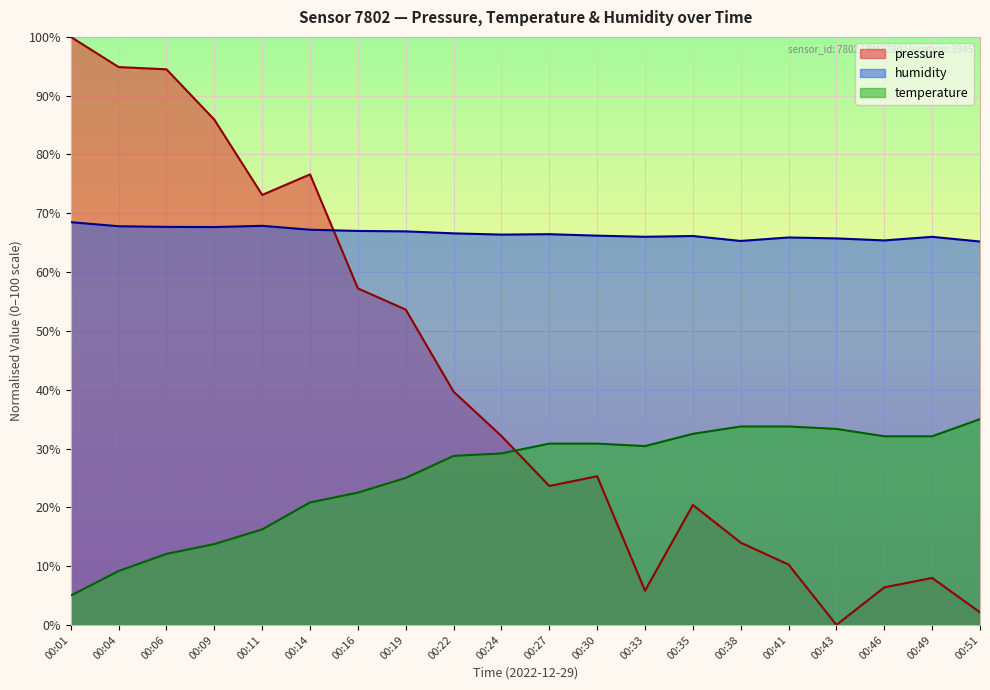

What is the value of the temperature point at the 11th from the left?

30.8